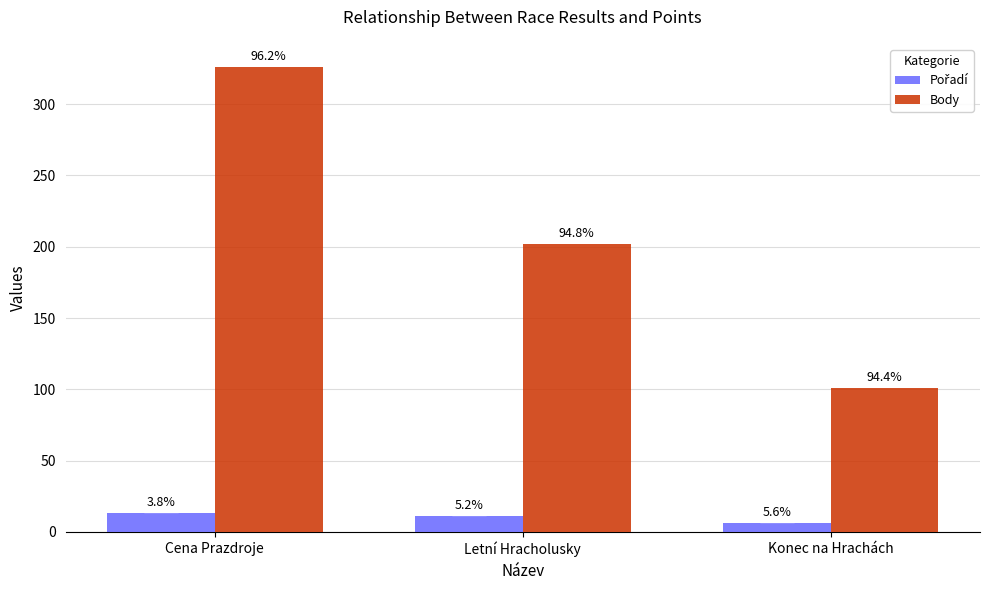

Does the chart contain stacked bars?

No